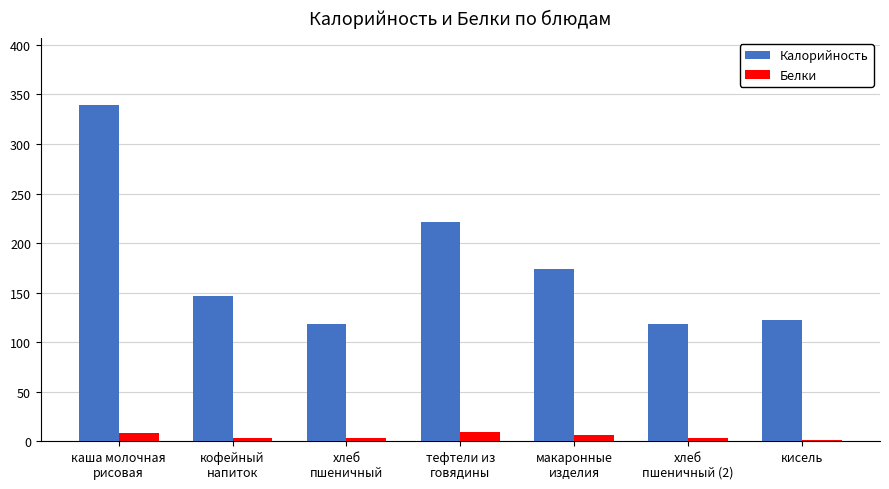

At which category does the chart reach its peak across all series?

каша молочная
рисовая